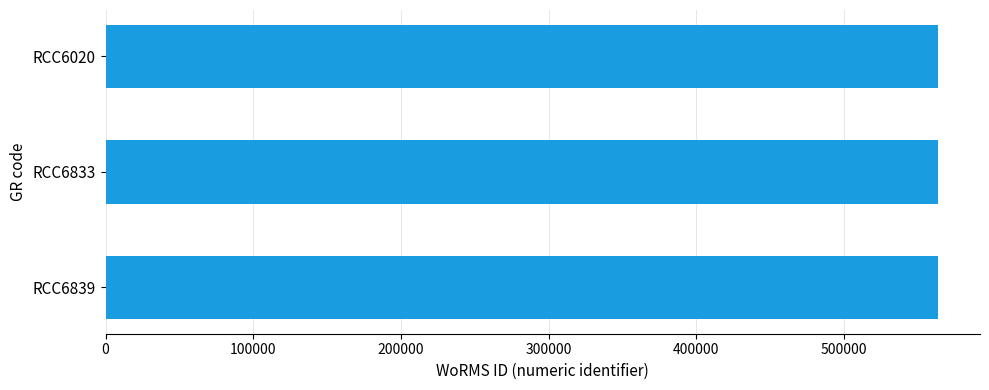

What is the ratio of the value at RCC6020 to the value at RCC6839?

1.0